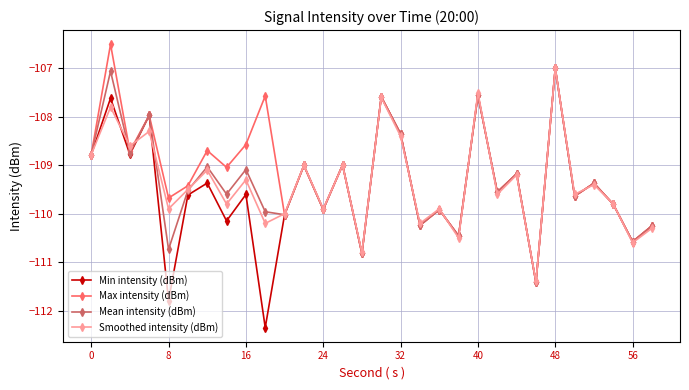

Does the chart have visible grid lines?

Yes